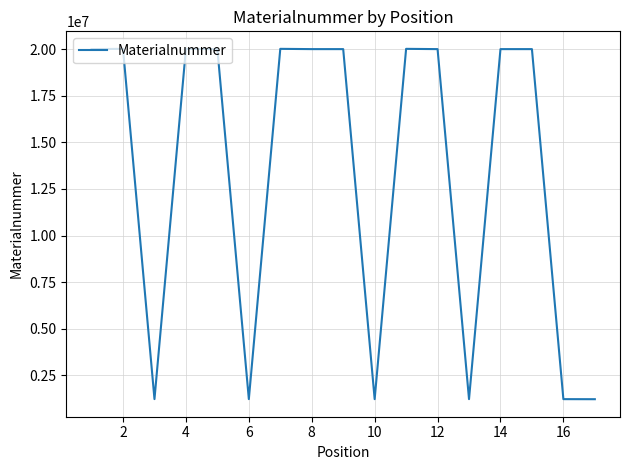

What is the difference between the maximum and minimum values?

18796899